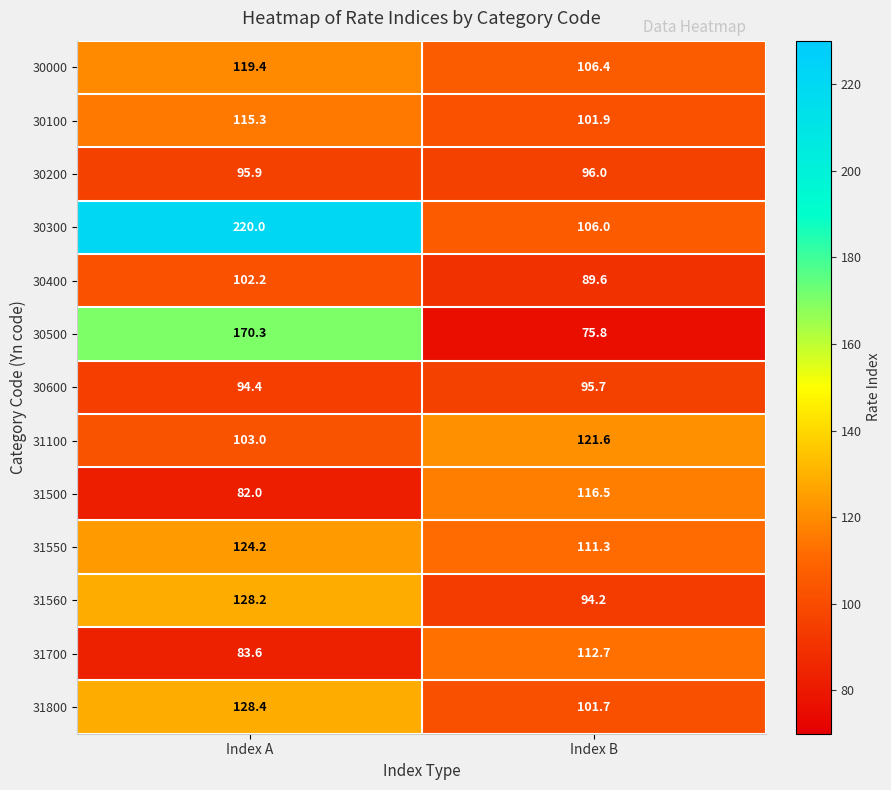

Which category has the highest value in the 30500 series?

Index A